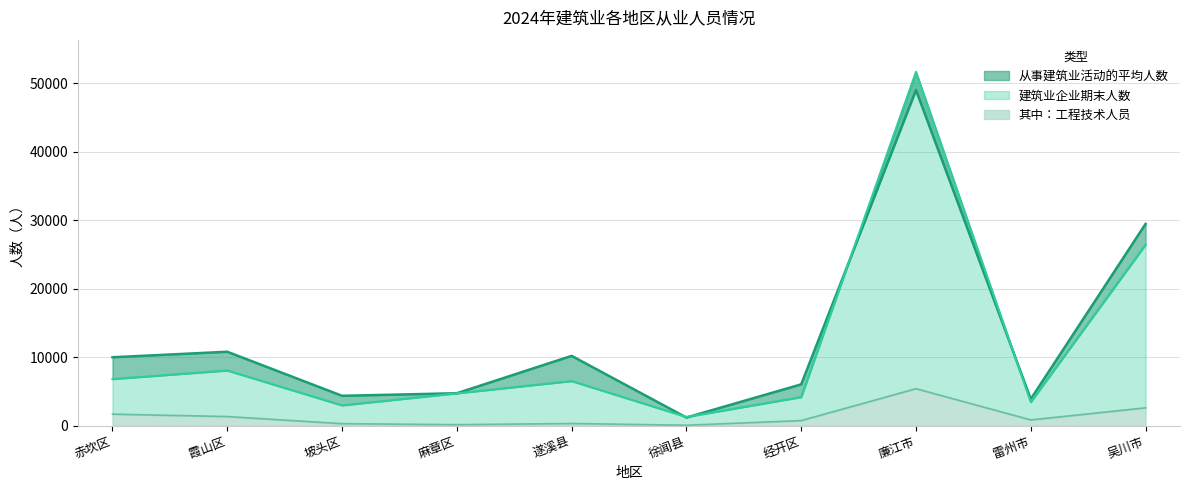

True or false: 建筑业企业期末人数 and 其中：工程技术人员 intersect in this chart.

False